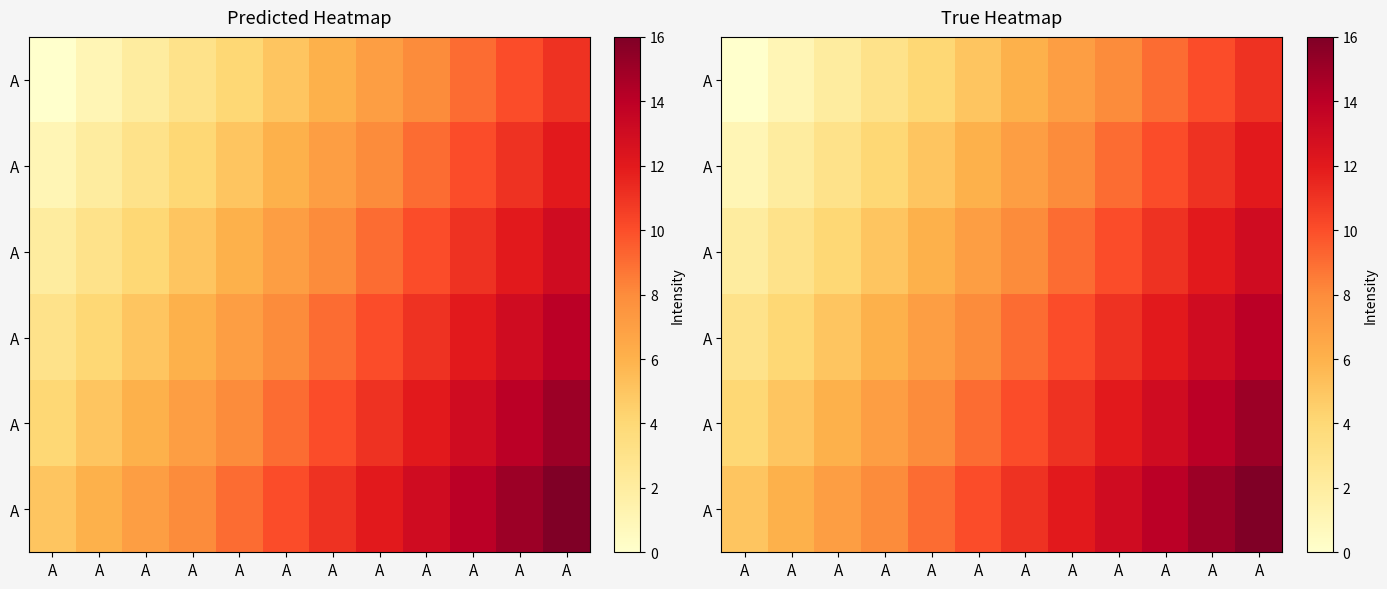

Count the number of categories in the chart.

12